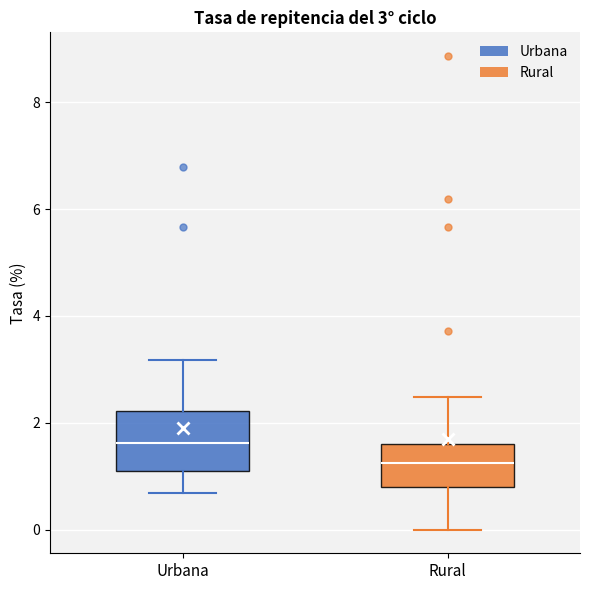

Which box is the tallest, from its lower edge to its upper edge?

Urbana